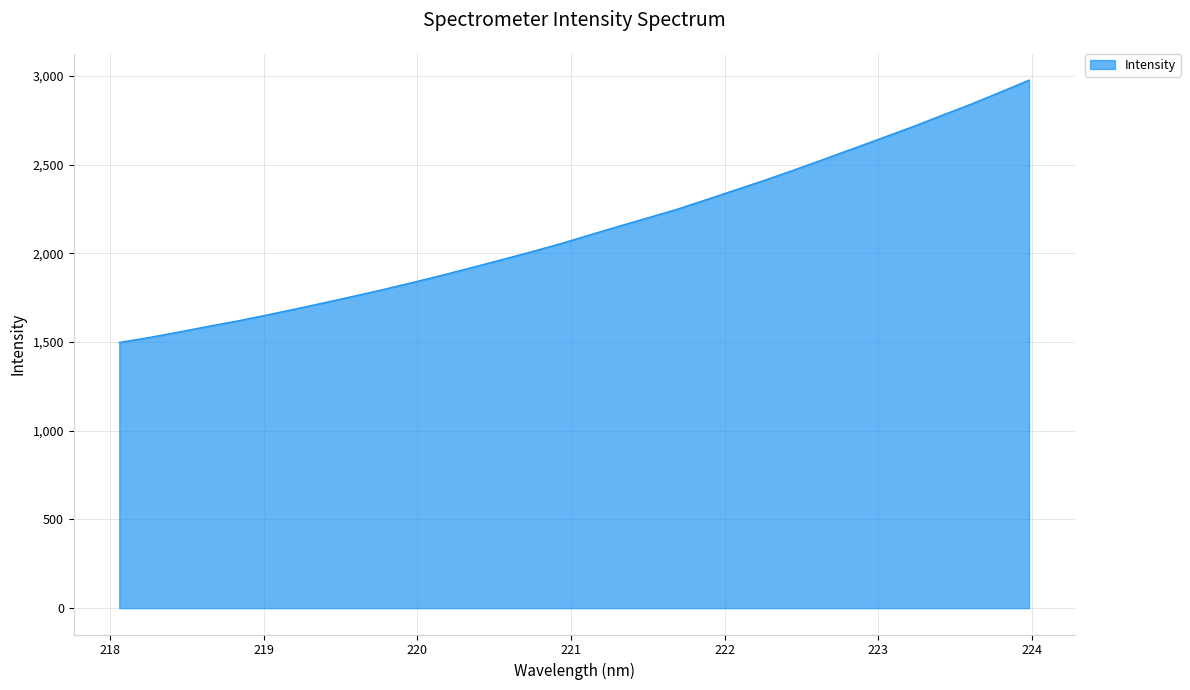

True or false: the data has more than 2 interior local peaks.

False